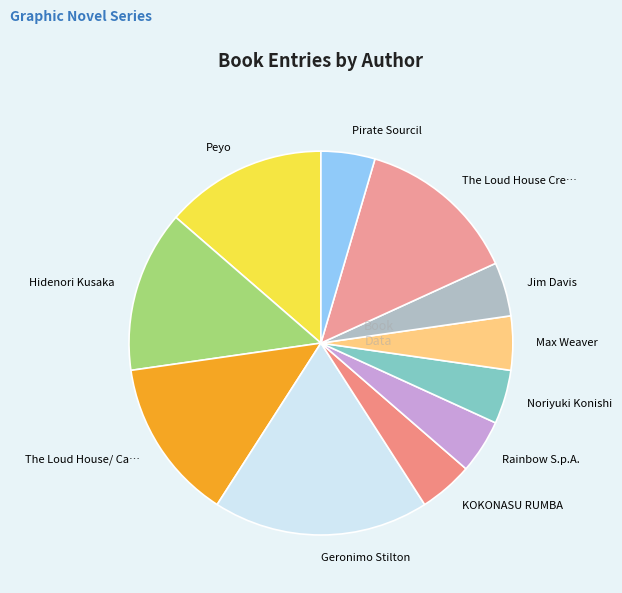

Count the number of slices in the pie.

11